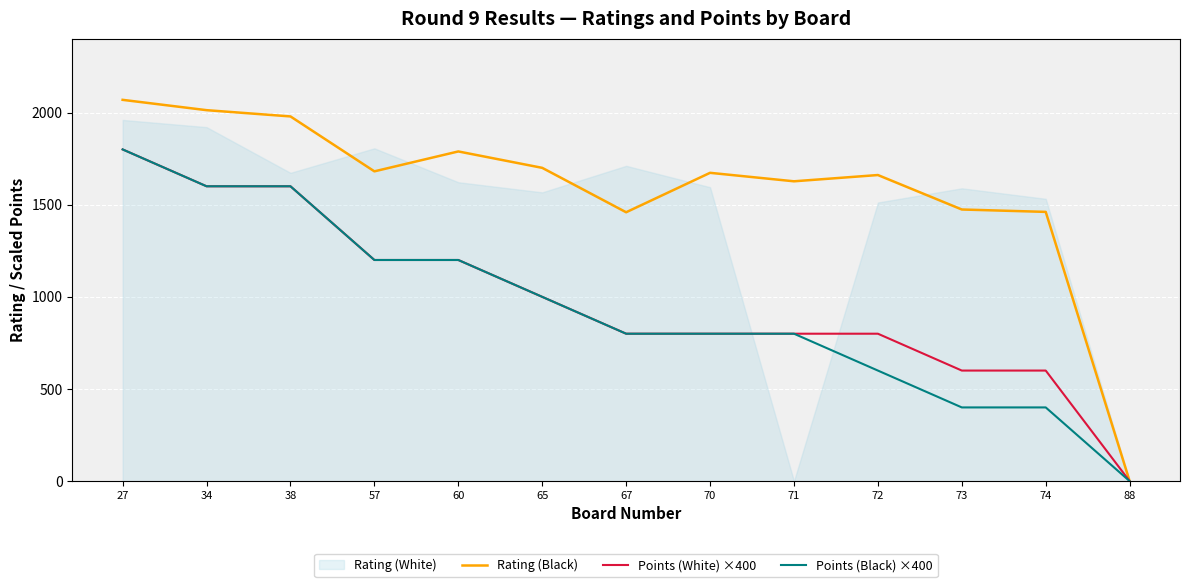

Reading left to right, extract all data points from this chart.

Rating (Black): 27=2069	34=2013	38=1979	57=1681	60=1789	65=1700	67=1459	70=1673	71=1627	72=1661	73=1474	74=1461	88=0
Points (White) ×400: 27=1800	34=1600	38=1600	57=1200	60=1200	65=1000	67=800	70=800	71=800	72=800	73=600	74=600	88=0
Points (Black) ×400: 27=1800	34=1600	38=1600	57=1200	60=1200	65=1000	67=800	70=800	71=800	72=600	73=400	74=400	88=0